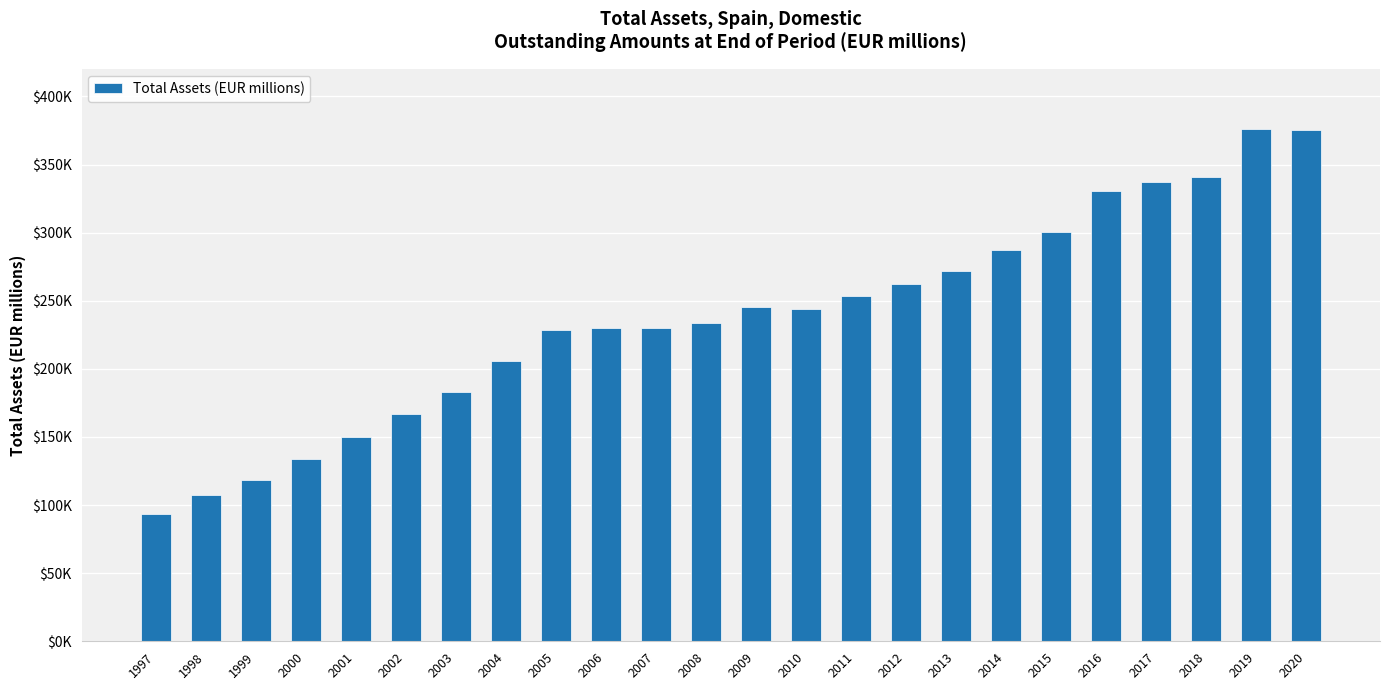

Are the bars horizontal?

No